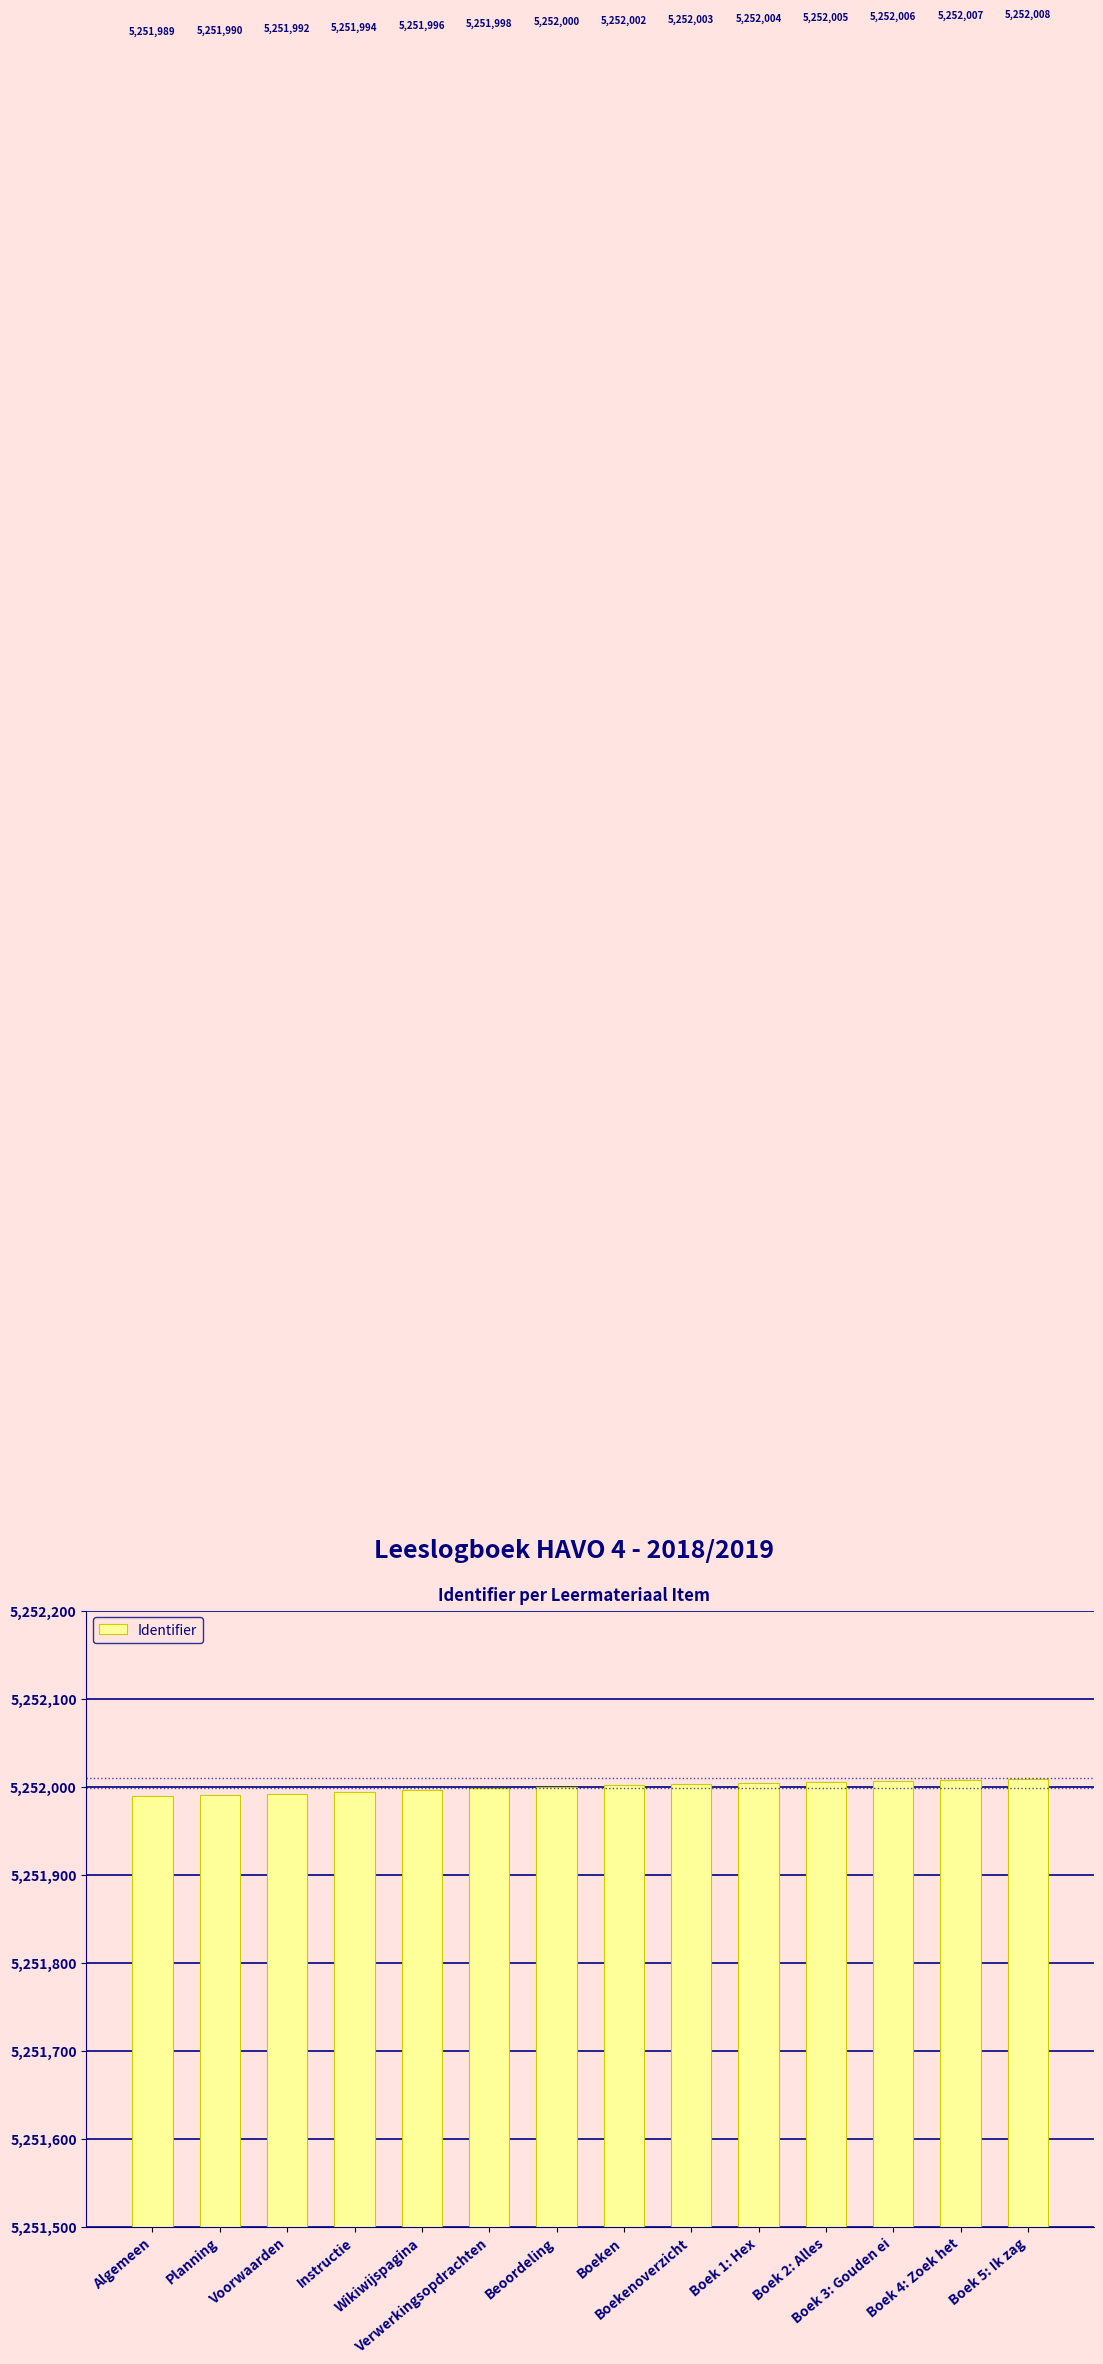

What value does the data have at Beoordeling?

5252000